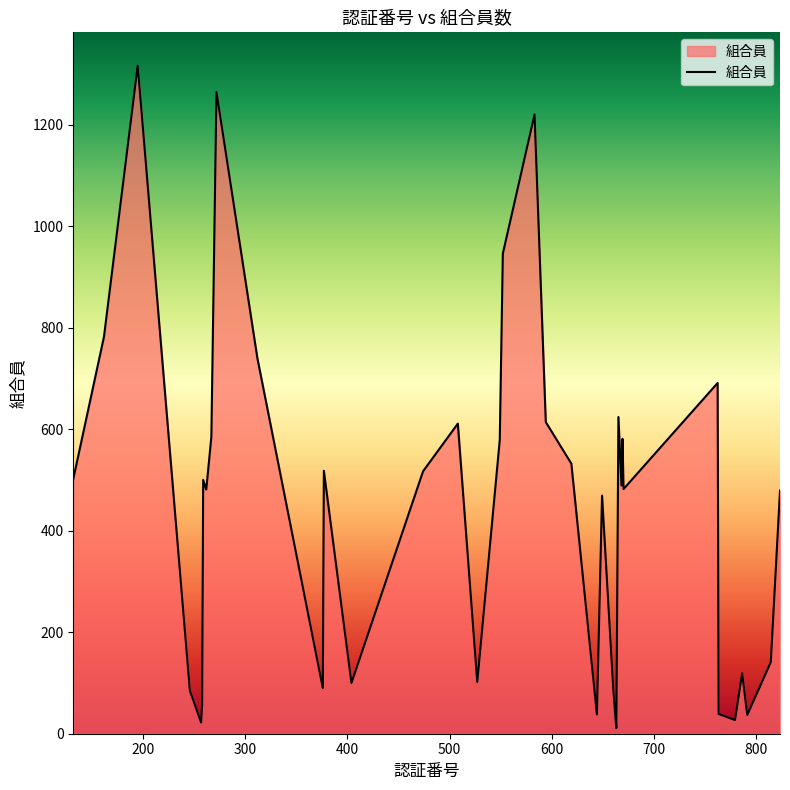

What is the difference between the maximum and minimum values?

1305